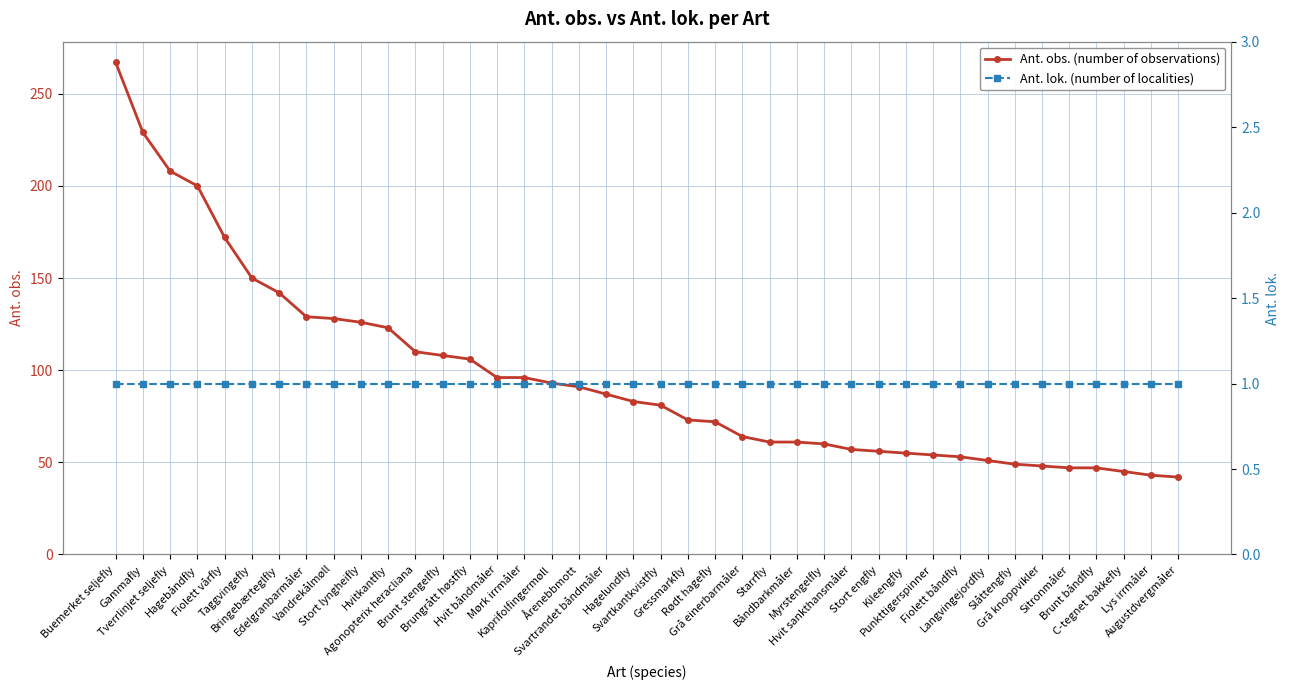

What is the sum of all Ant. obs. (number of observations) values?

3863